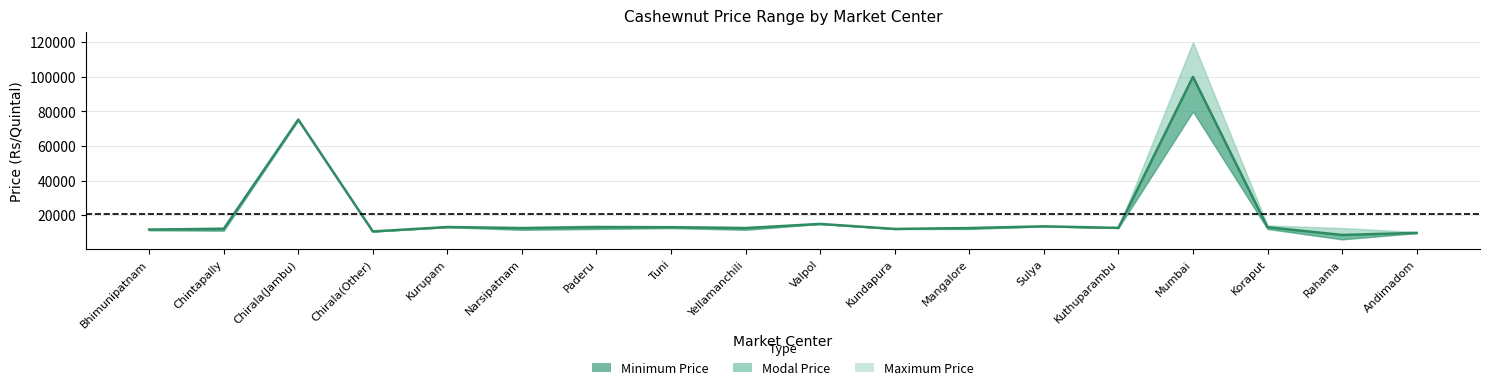

How many lines are shown in the chart?

3